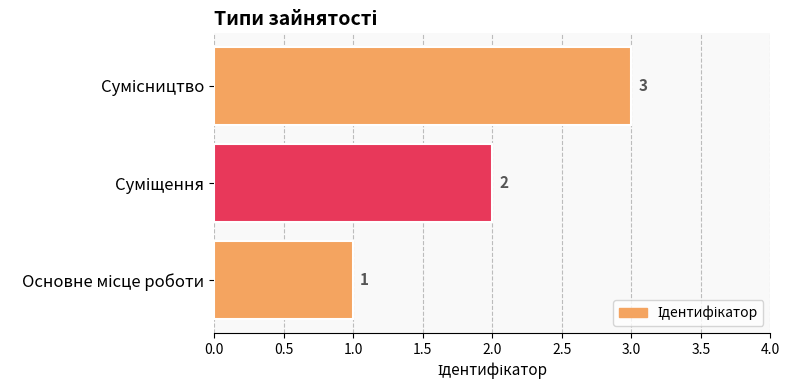

How many data points does each series have?

3